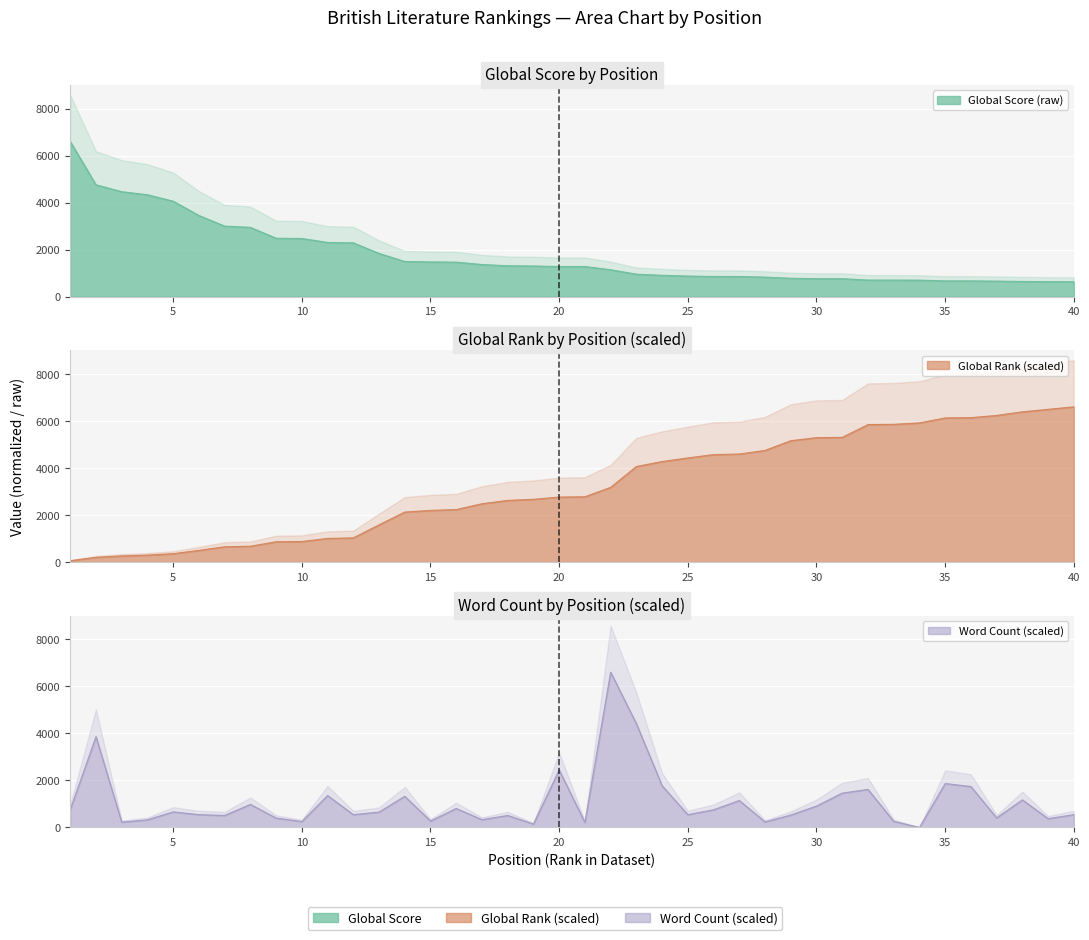

Does the chart display data point markers on the line(s)?

No